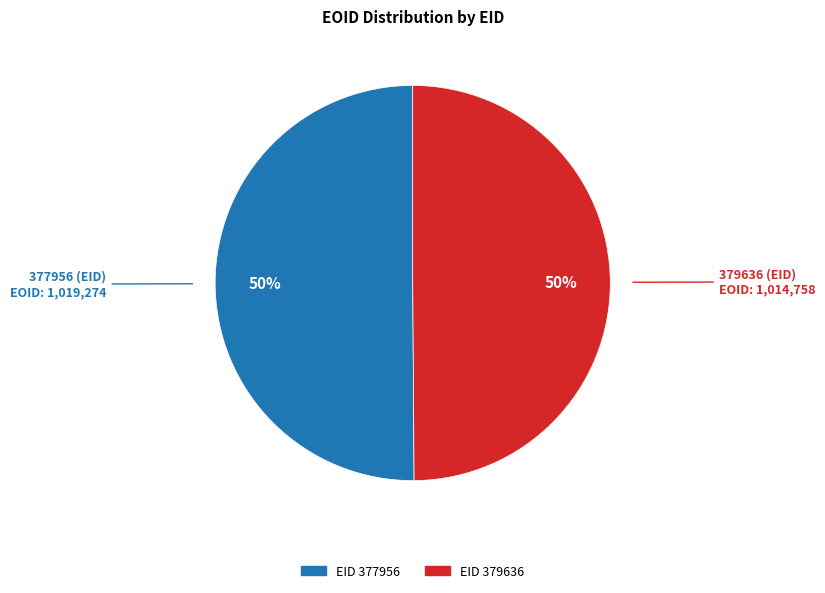

Count the number of slices in the pie.

2